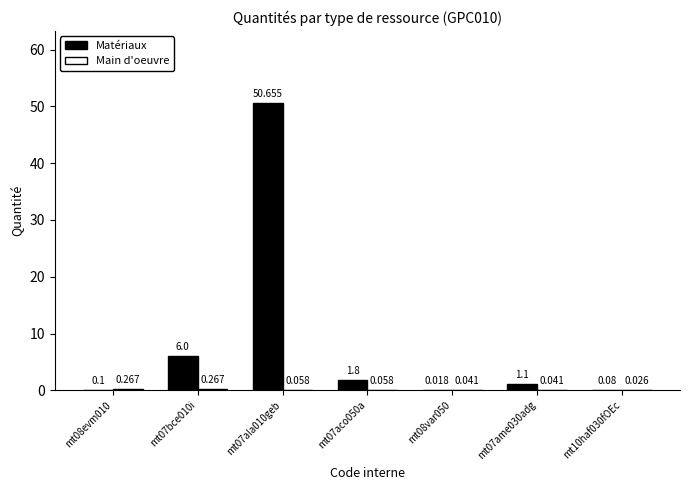

Which series changed the most between mt07aco050a and mt08var050?

Matériaux